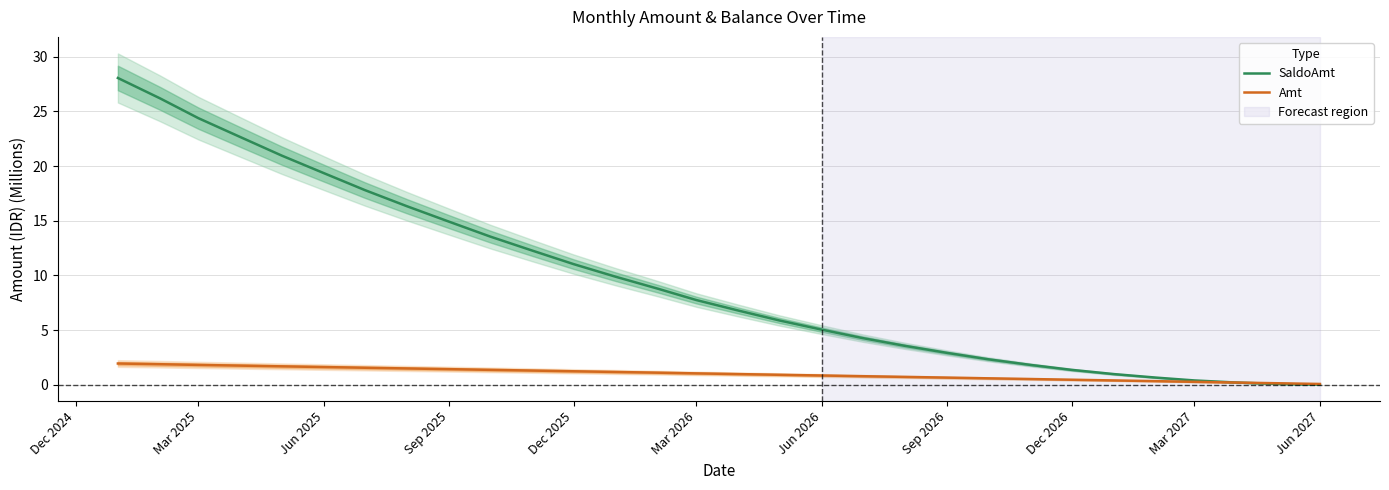

Is the value of SaldoAmt at Jun 2025 greater than the value of Amt at Sep 2026?

Yes